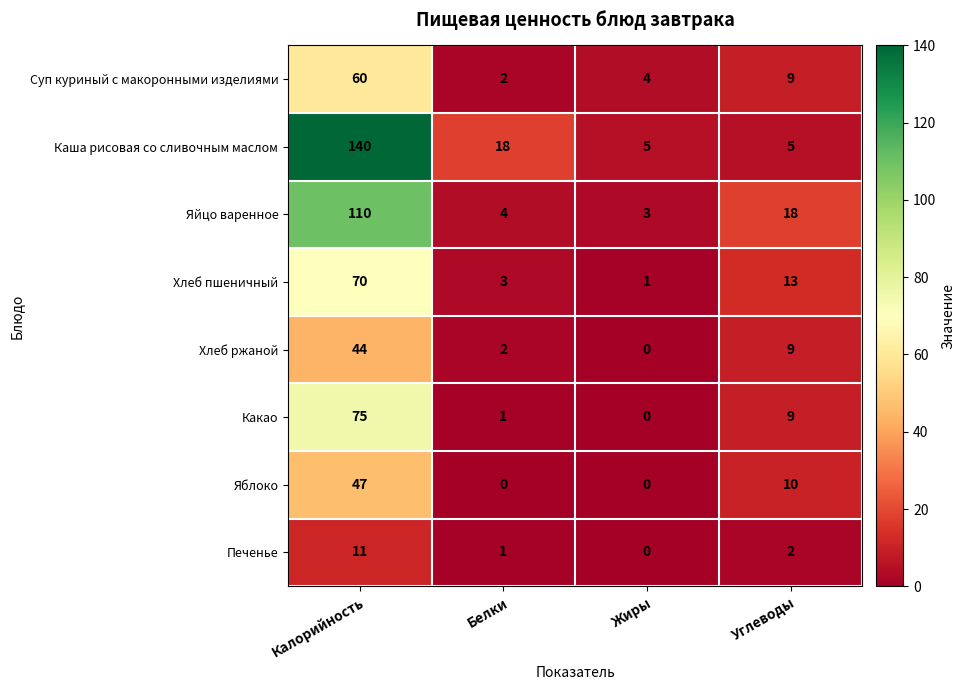

At which category is the sum across all series the highest?

Калорийность